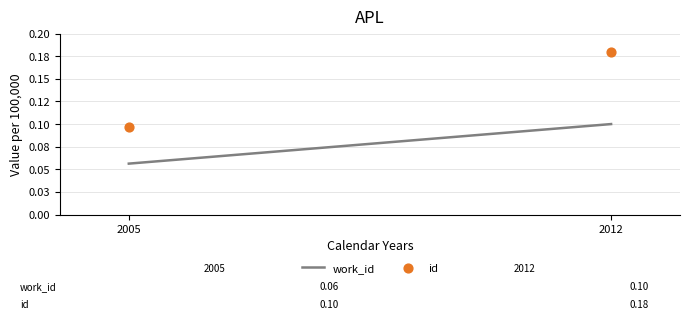

Between 2012 and 2005, which is larger?

2012